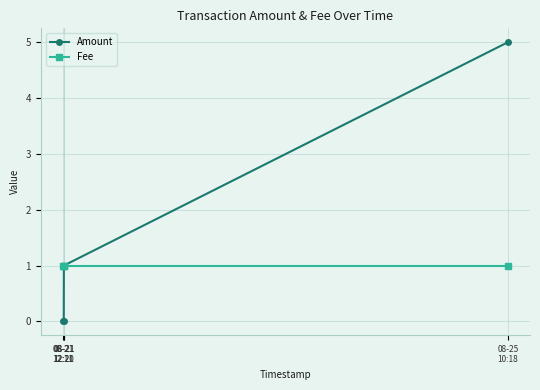

Which series has the largest range (max minus min)?

Amount